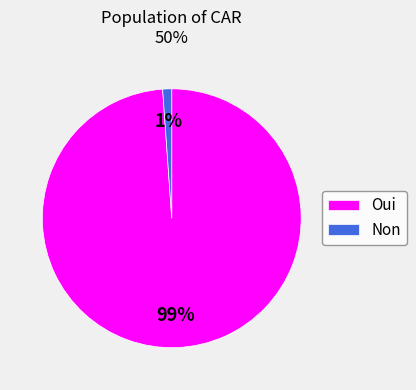

To the nearest percent, what is the average slice percentage?

50%